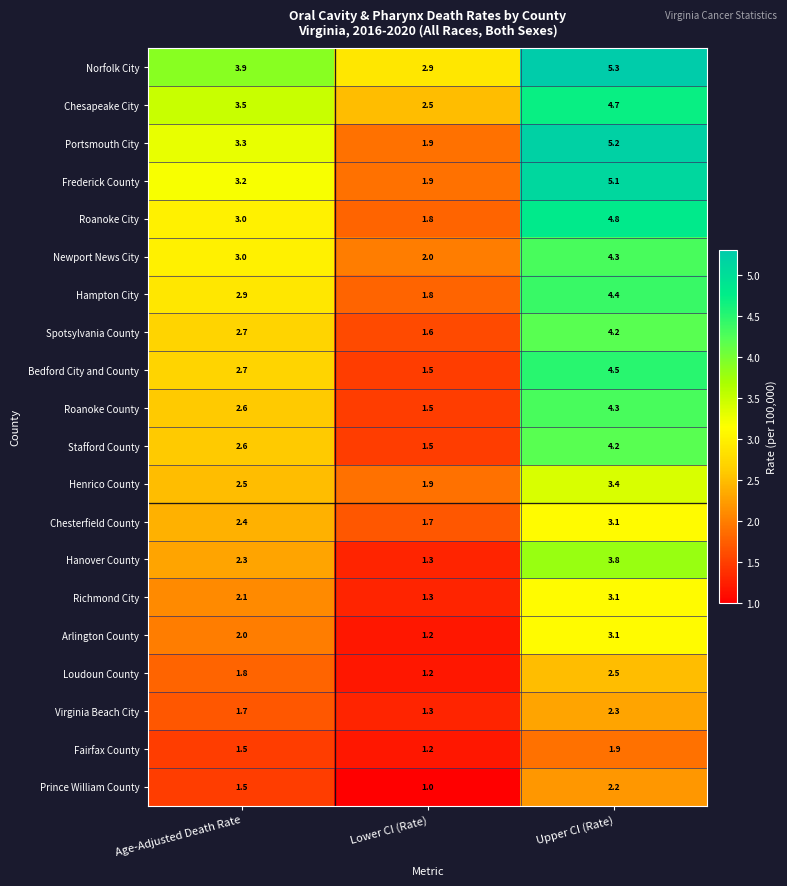

What is the sum of the Prince William County values at Lower CI (Rate) and Upper CI (Rate)?

3.2